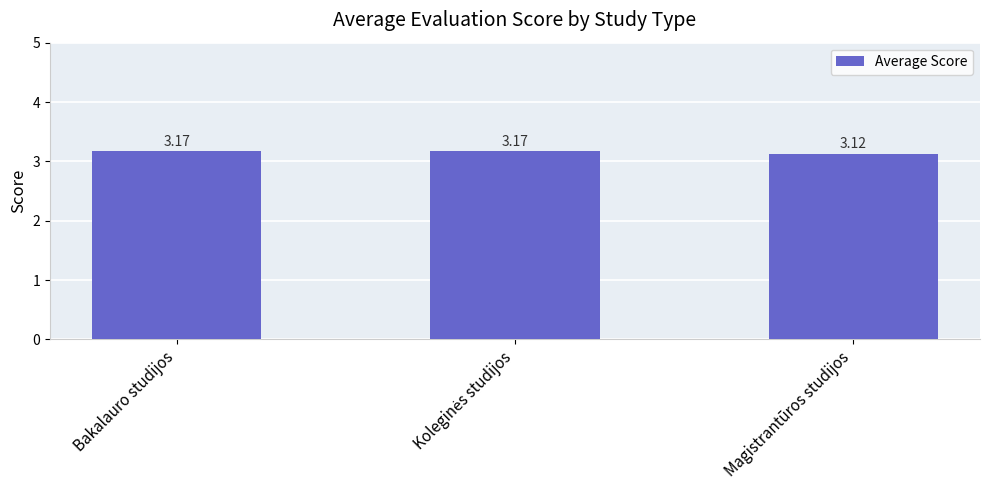

Is it true that the value at Bakalauro studijos is 1.8?

False